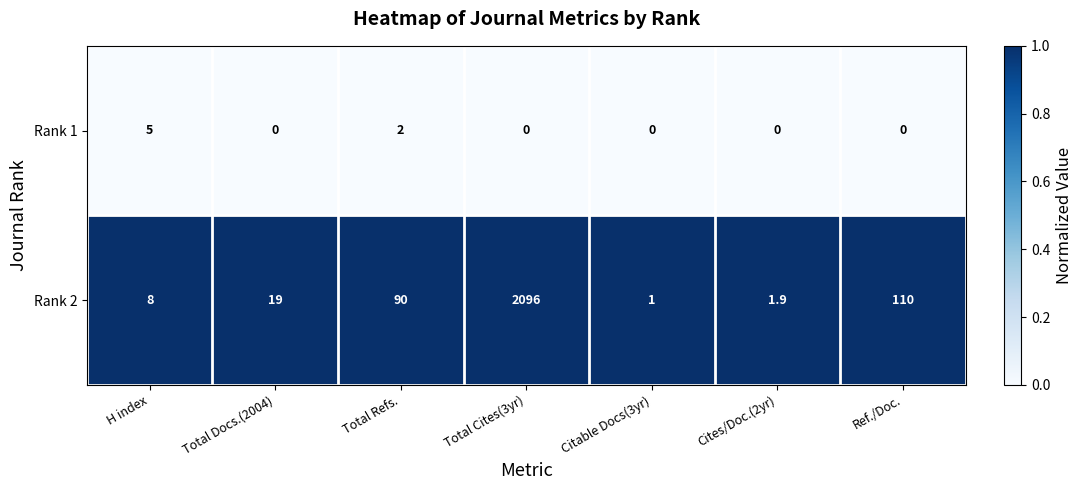

Reading left to right, list all the values displayed in this chart.

Rank 1: 5.0	0.0	2.0	0.0	0.0	0.0	0.0
Rank 2: 8.0	19.0	90.0	2096.0	1.0	1.9	110.0